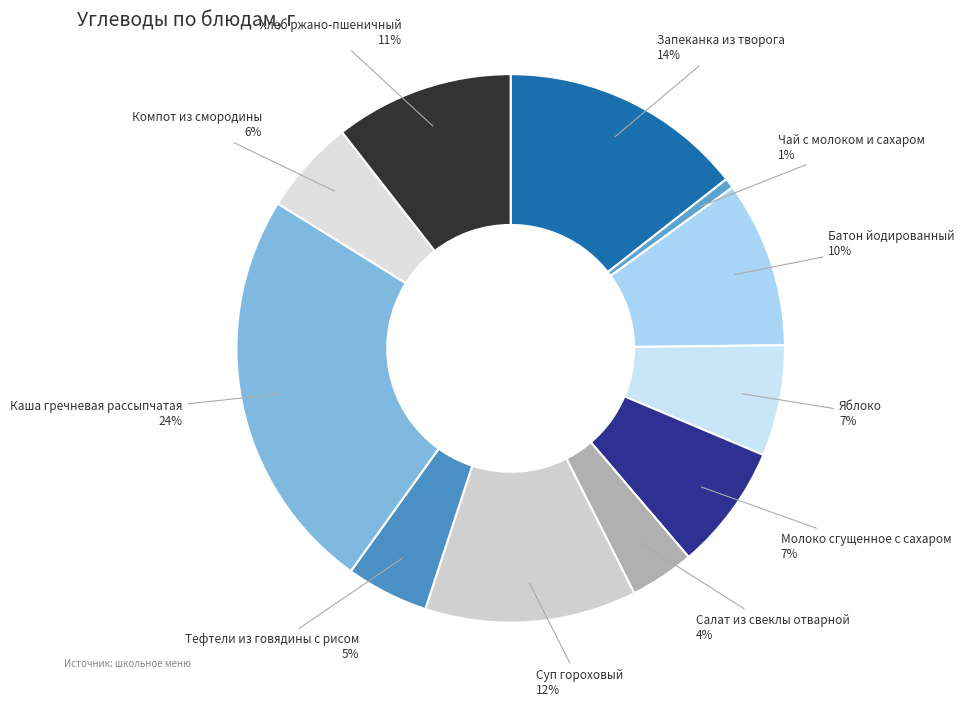

Which has a higher value, Тефтели из говядины с рисом or Хлеб ржано-пшеничный?

Хлеб ржано-пшеничный